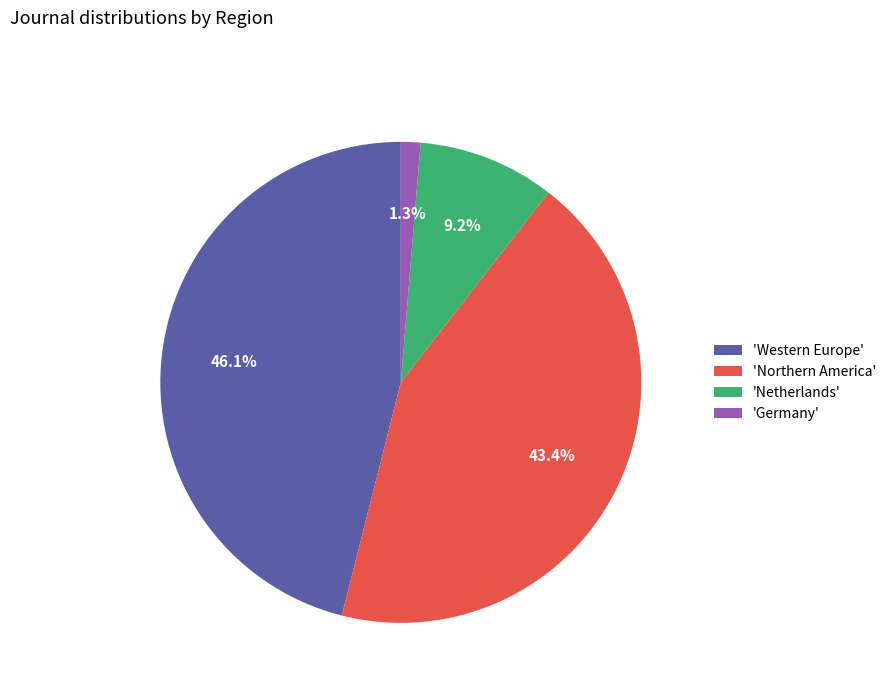

How many segments does this pie chart have?

4